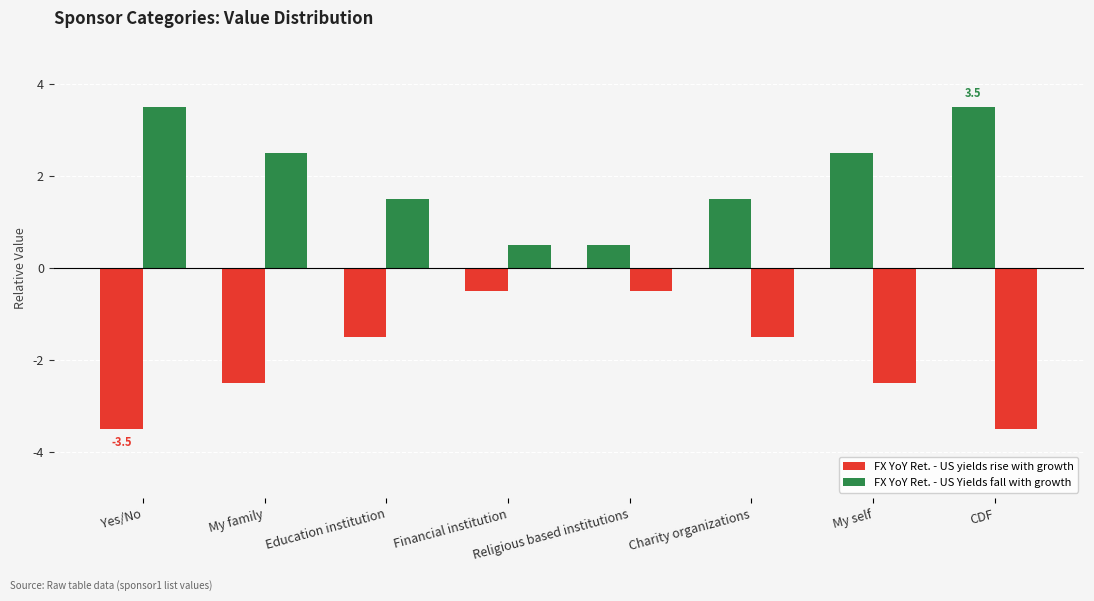

How many groups of bars are there?

8